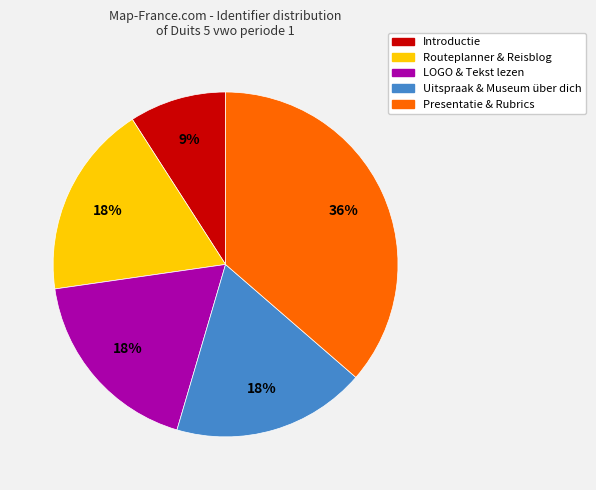

To the nearest percent, what is the average slice percentage?

20%